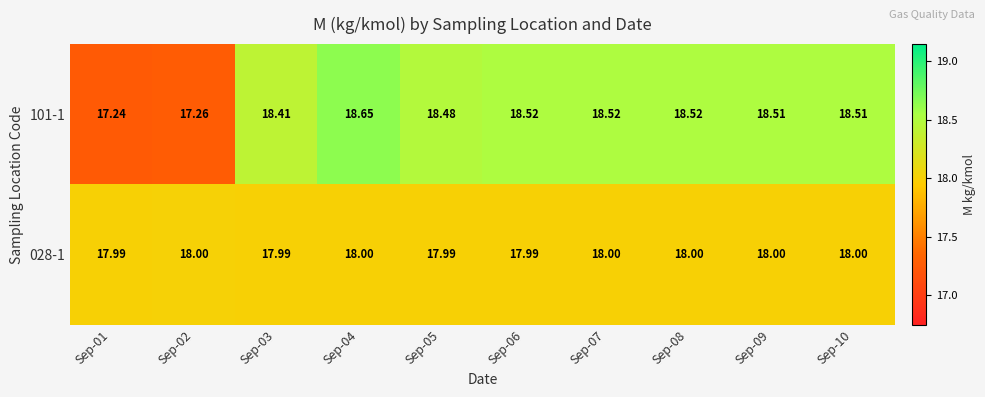

Is the value of 028-1 at Sep-03 greater than the value of 101-1 at Sep-09?

No